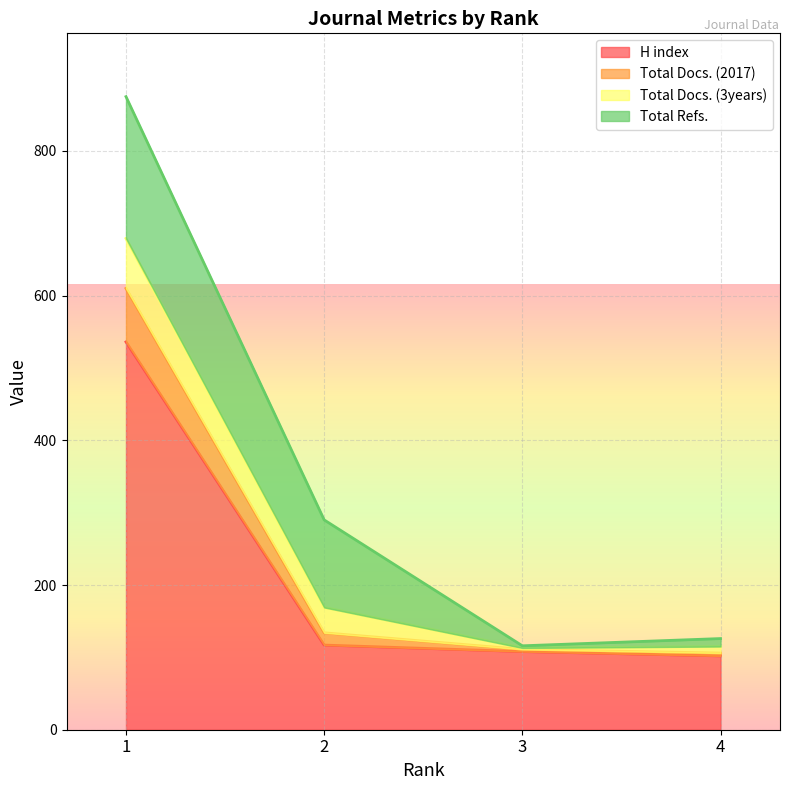

What is the value of the H index point at the 2nd from the left?

117